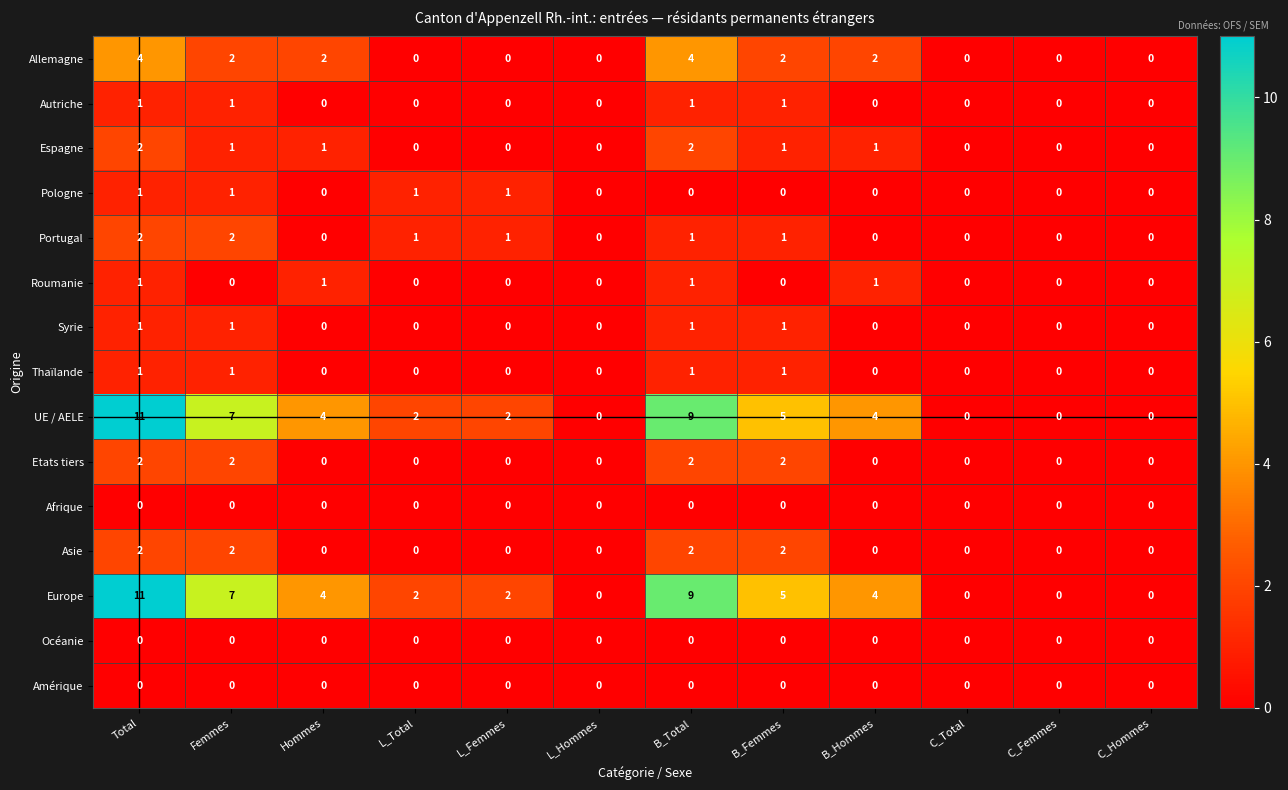

At how many categories does at least one series exceed 1?

8